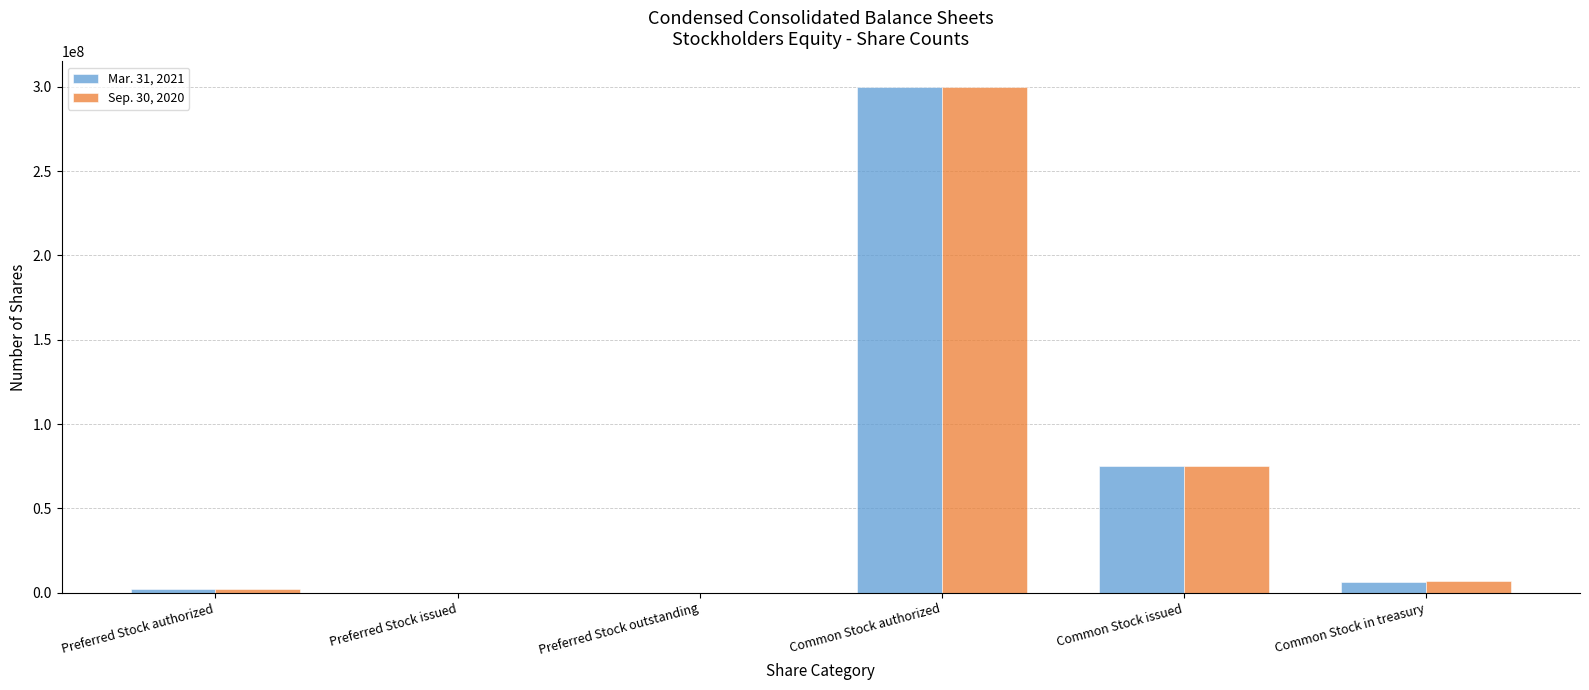

Is it true that Mar. 31, 2021 equals 75101465 at Common Stock issued?

True